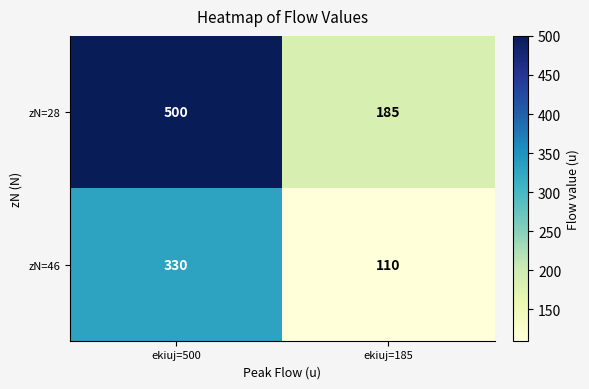

What is the spread (max minus min) of values at ekiuj=500?

170